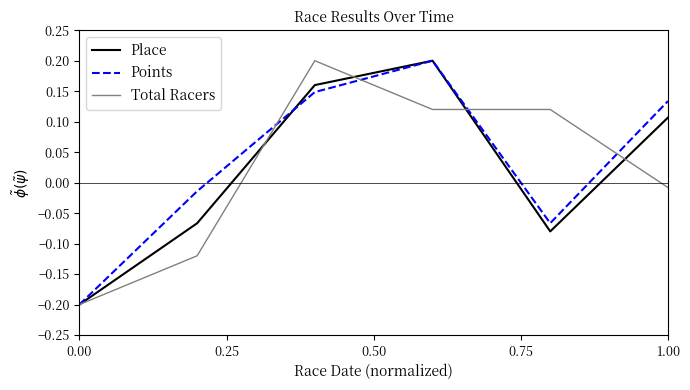

Does the chart have visible grid lines?

No